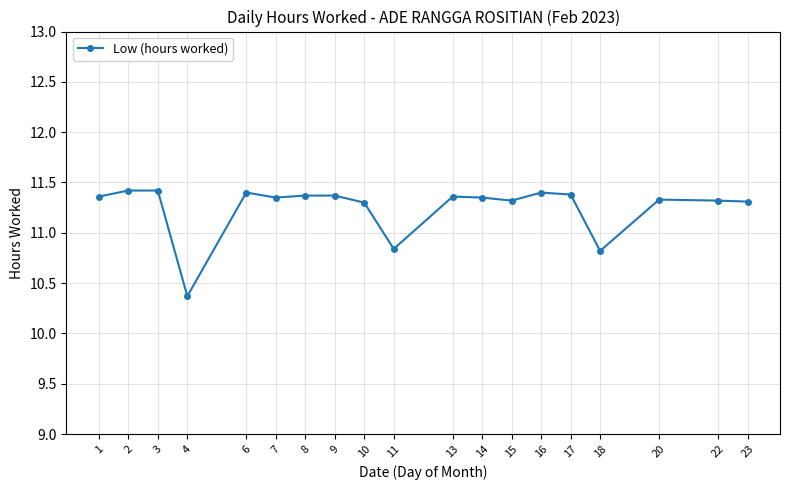

What is the value of the 4th point from the left?

10.4